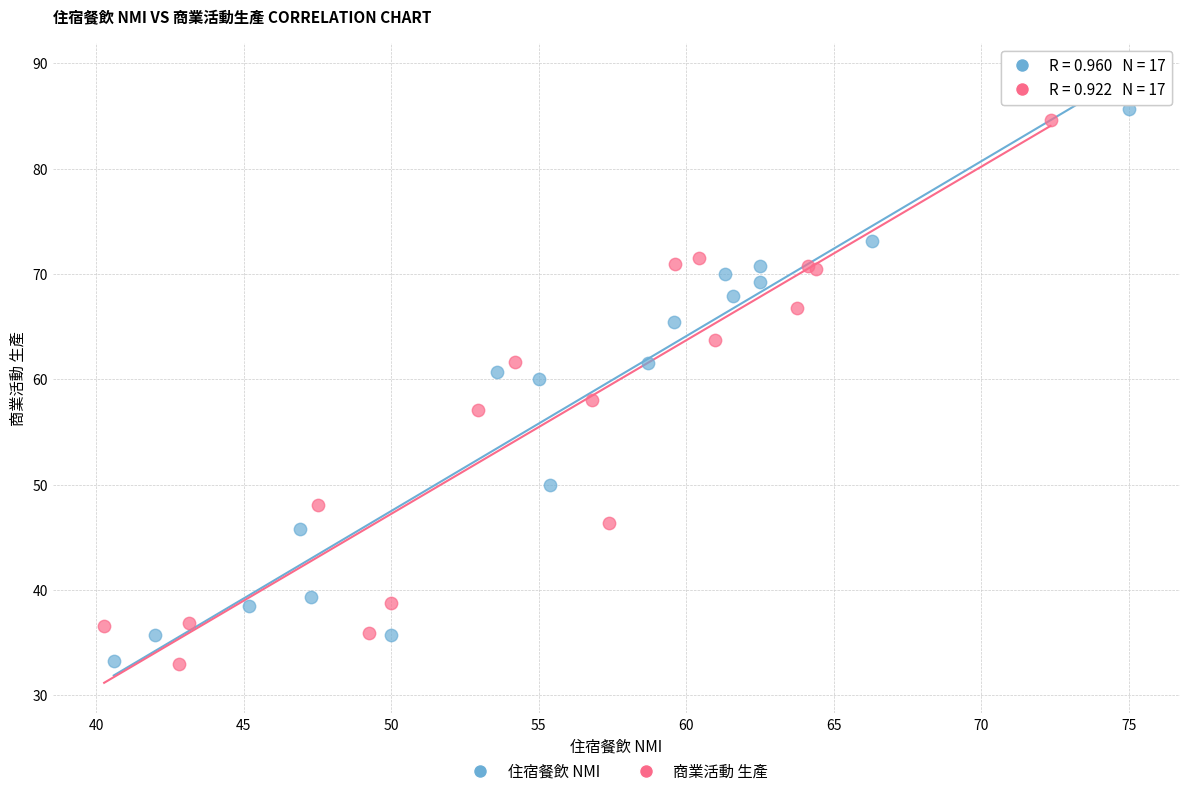

Which series has the widest spread of Y values?

住宿餐飲 NMI